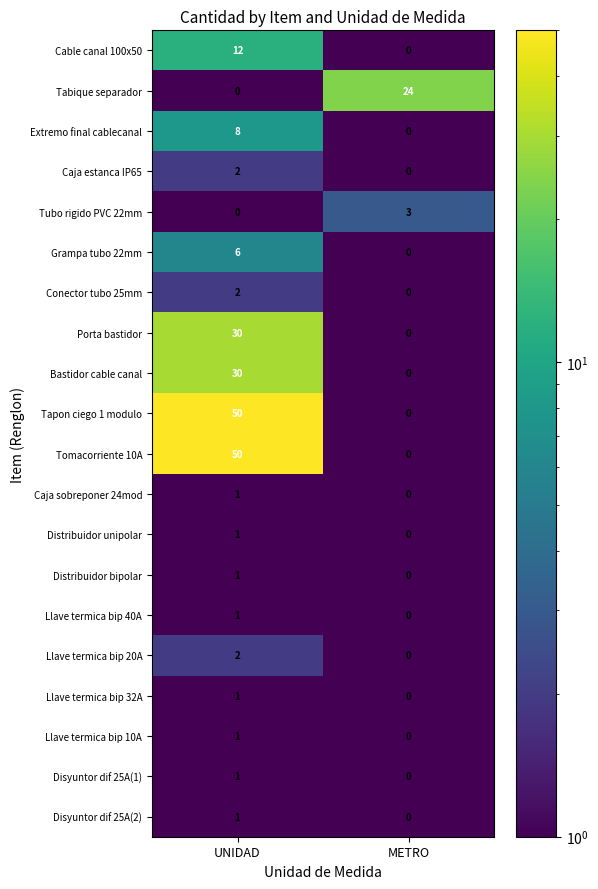

What is the spread (max minus min) of values at METRO?

24